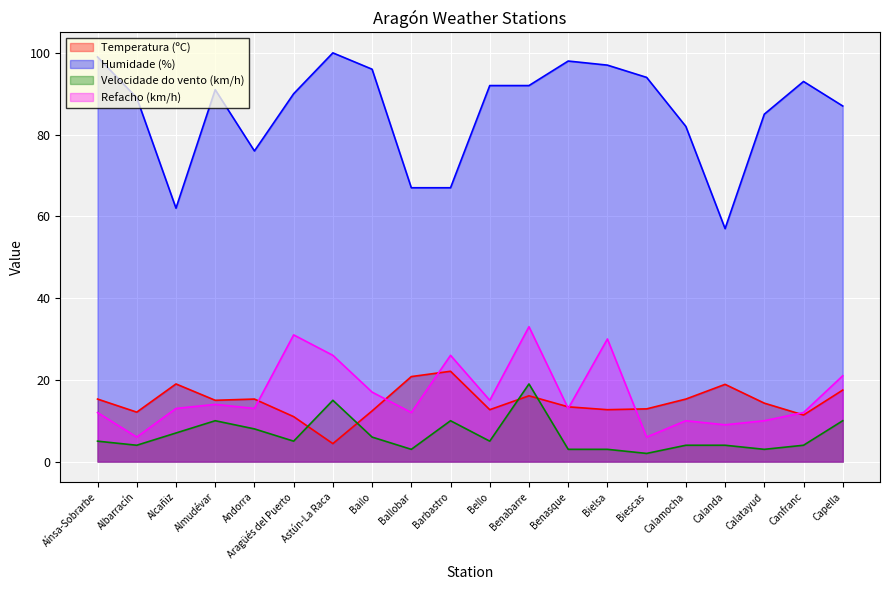

True or false: Temperatura (ºC) and Velocidade do vento (km/h) intersect in this chart.

True